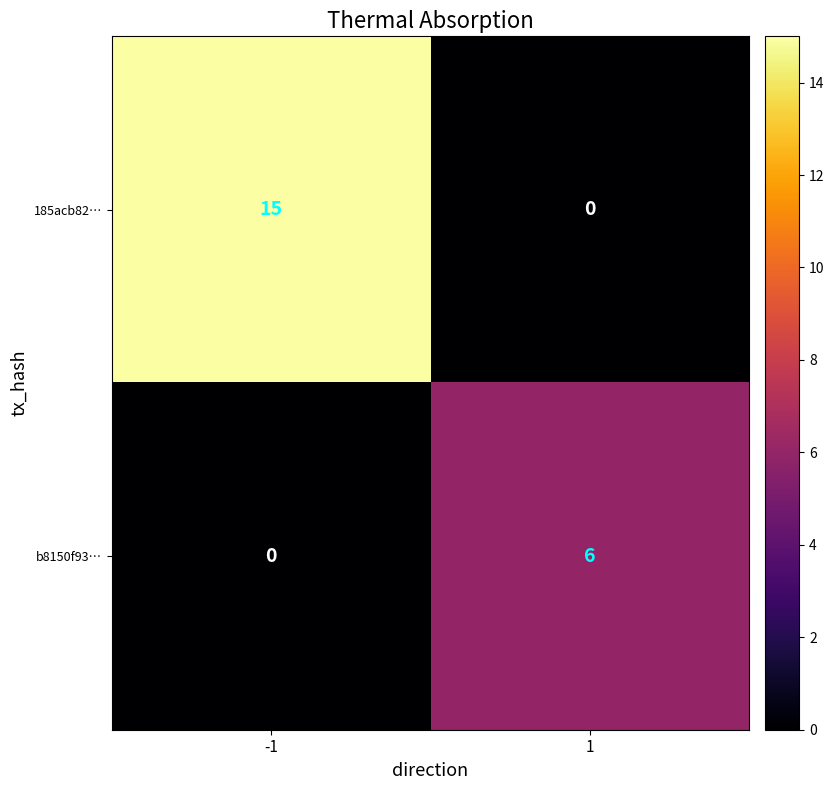

Rank the series by their maximum value, from lowest to highest.

b8150f93…, 185acb82…